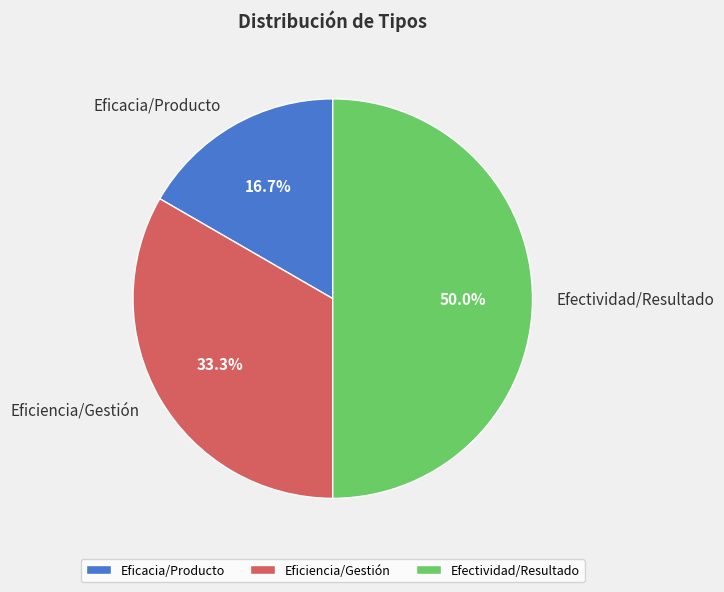

To the nearest percent, what is the difference between the largest and smallest slice percentages?

33%